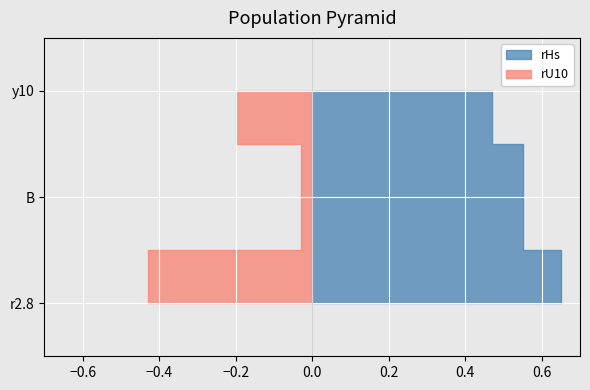

Reading left to right, what are all the values shown in this chart?

rHs: 0.7	0.6	0.5
rU10: 0.4	0.0	0.2